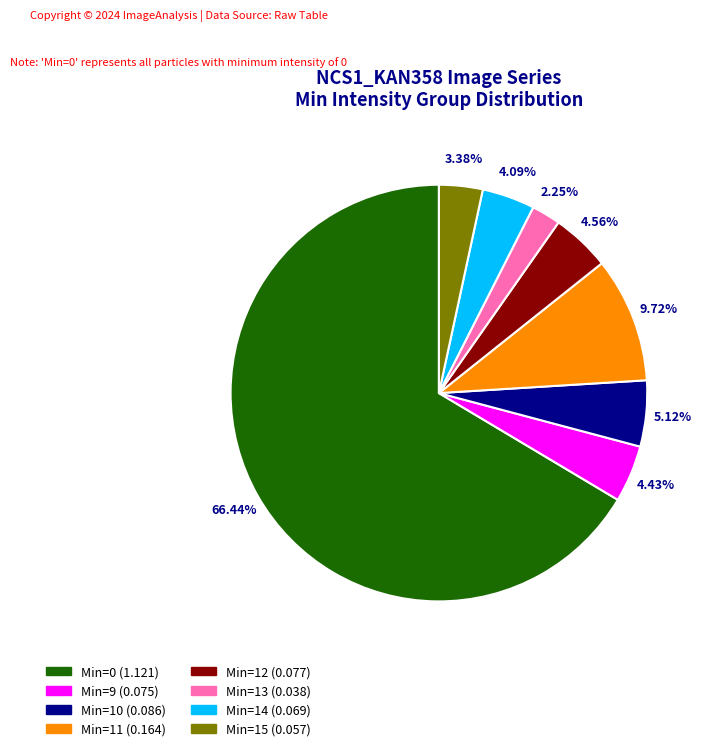

True or false: Min=15 accounts for 1% of the total.

False